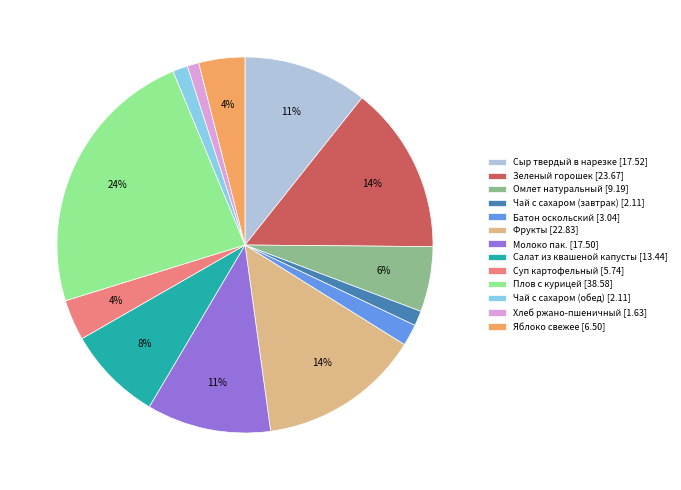

Which has a higher value, Плов с курицей [38.58] or Чай с сахаром (завтрак) [2.11]?

Плов с курицей [38.58]